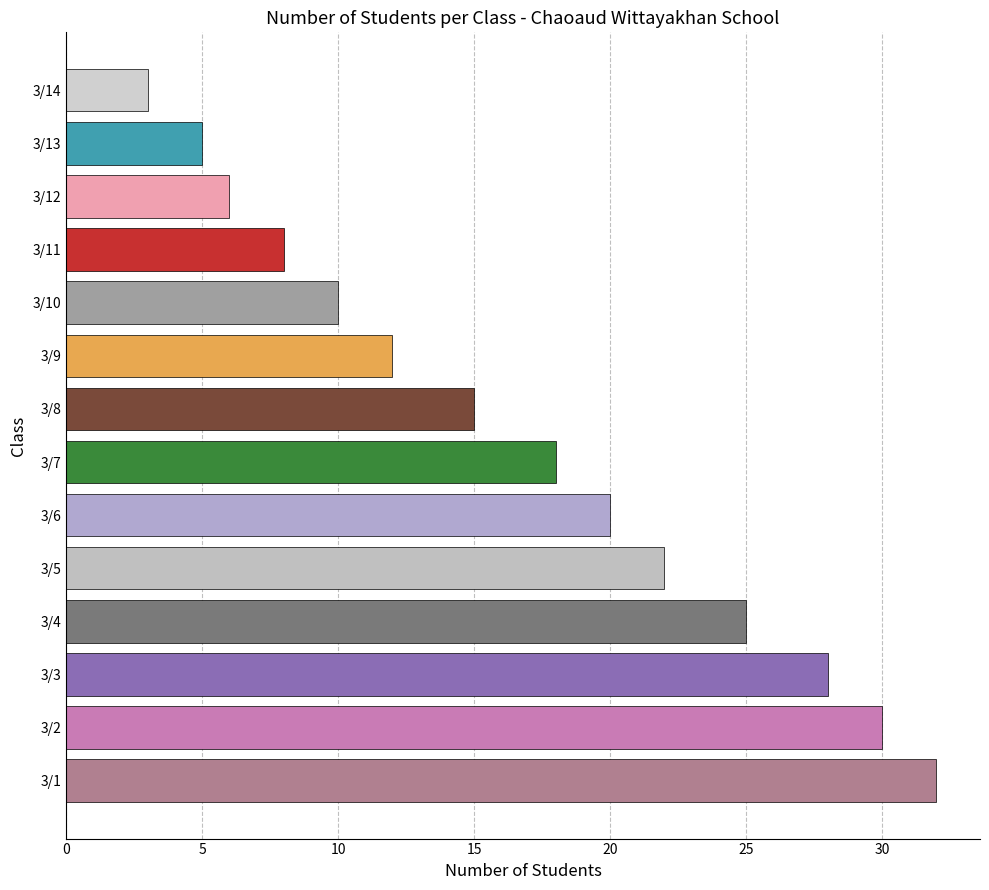

The value at 3/7 is 7. True or false?

False